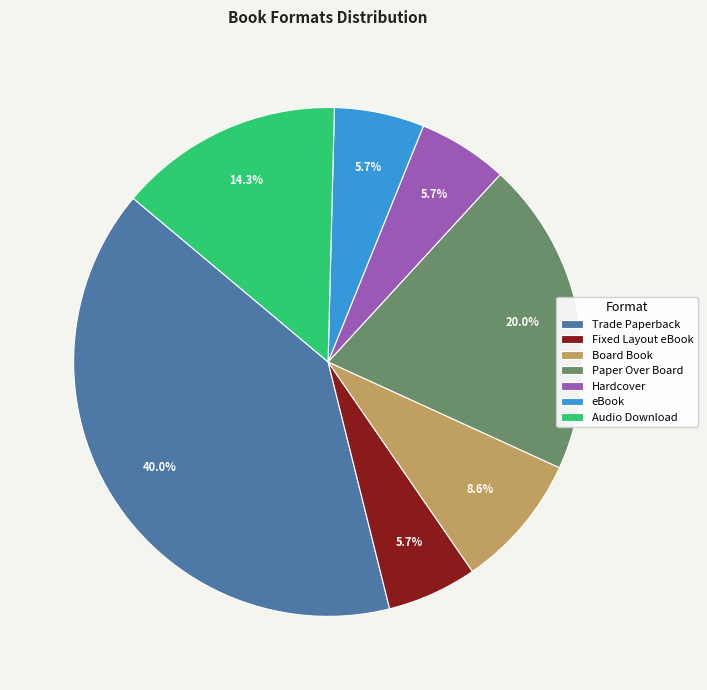

Is eBook the majority of the pie?

No